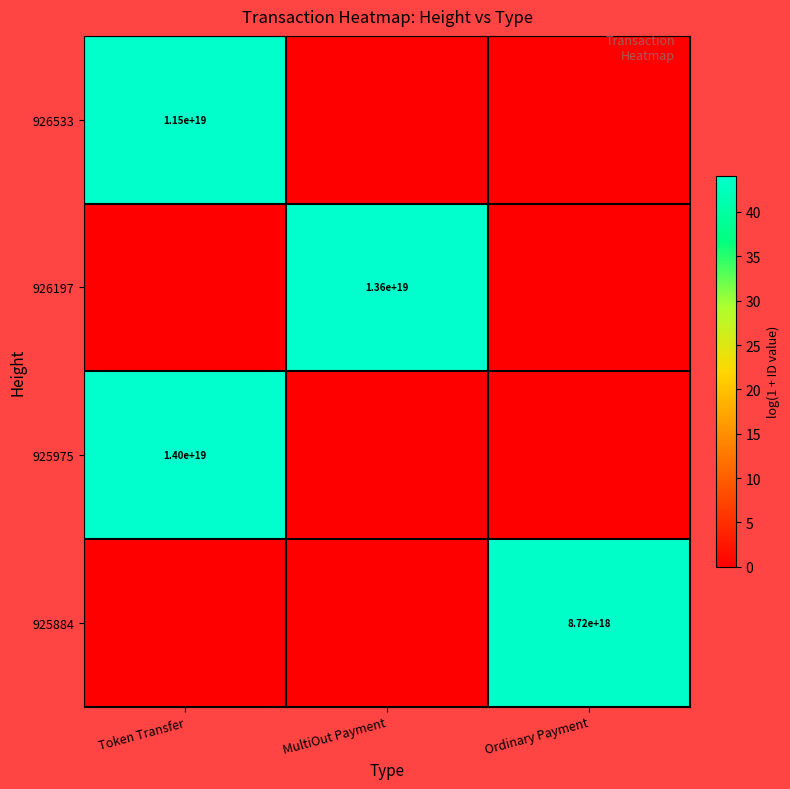

What is the total value across all series at Token Transfer?

88.0